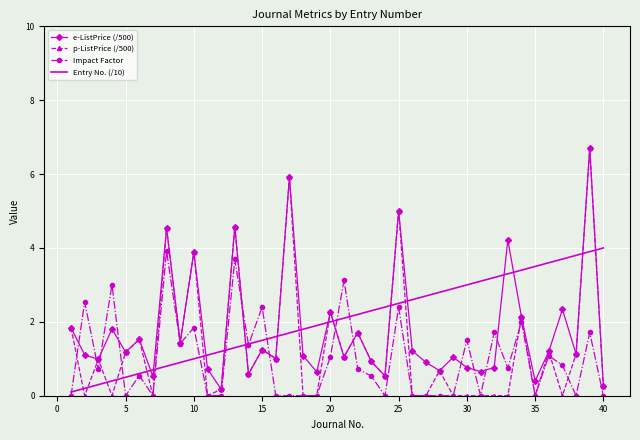

What is the highest value of the p-ListPrice (/500) series?

6.7